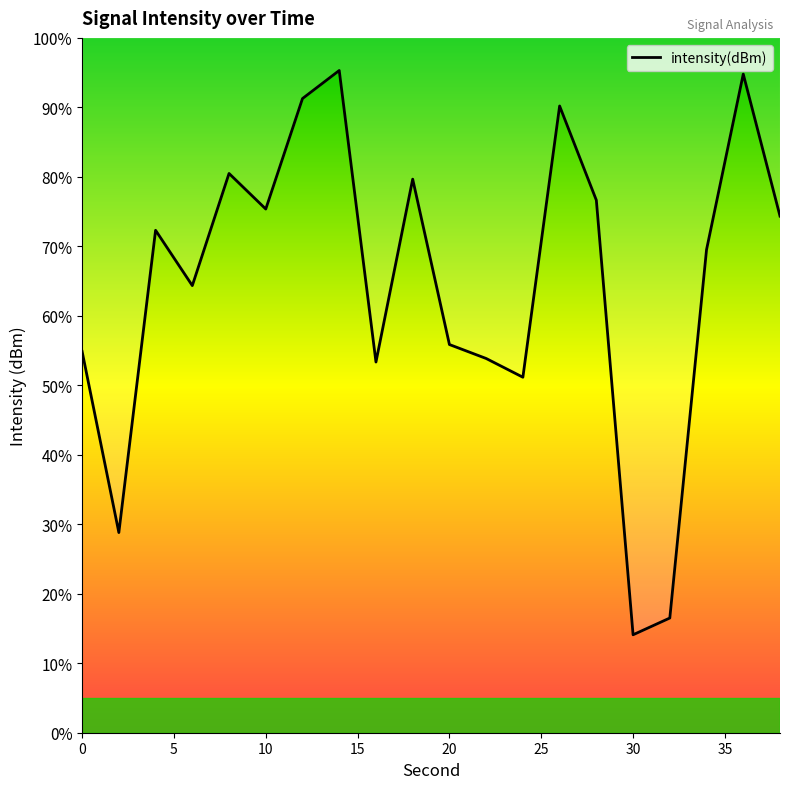

Does the chart have visible grid lines?

No